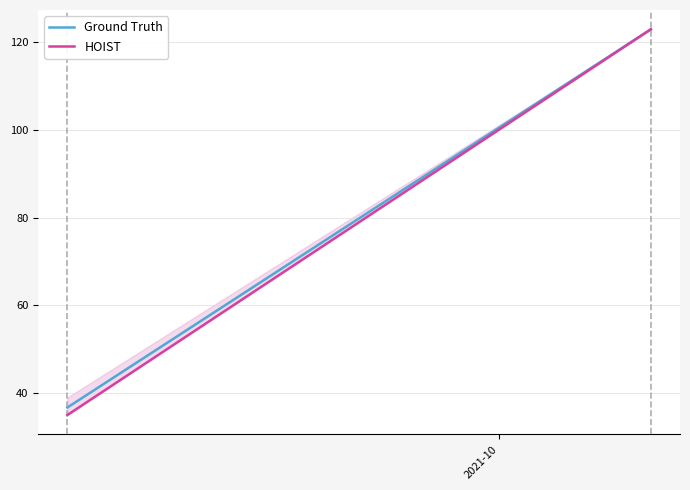

What are all the series names shown in the legend?

Ground Truth, HOIST